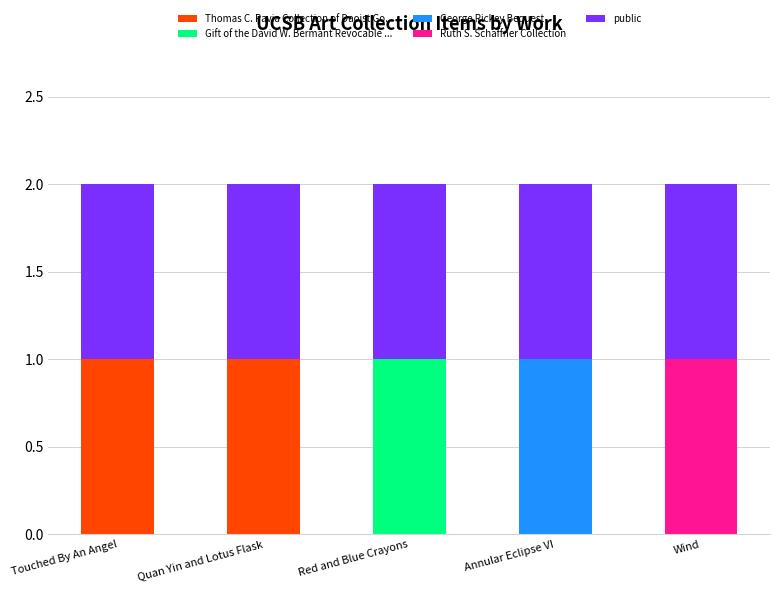

Does the chart contain stacked bars?

Yes